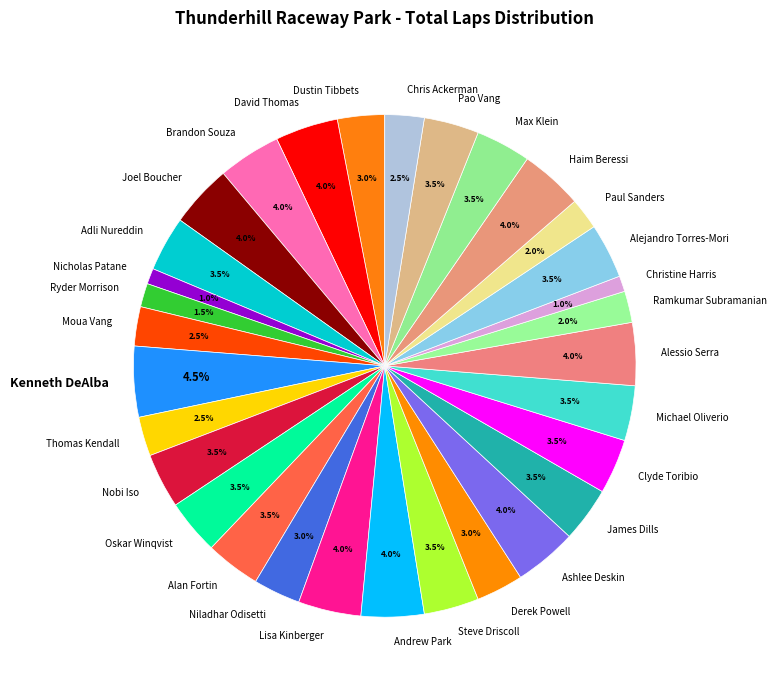

Which slice is the largest?

Kenneth DeAlba